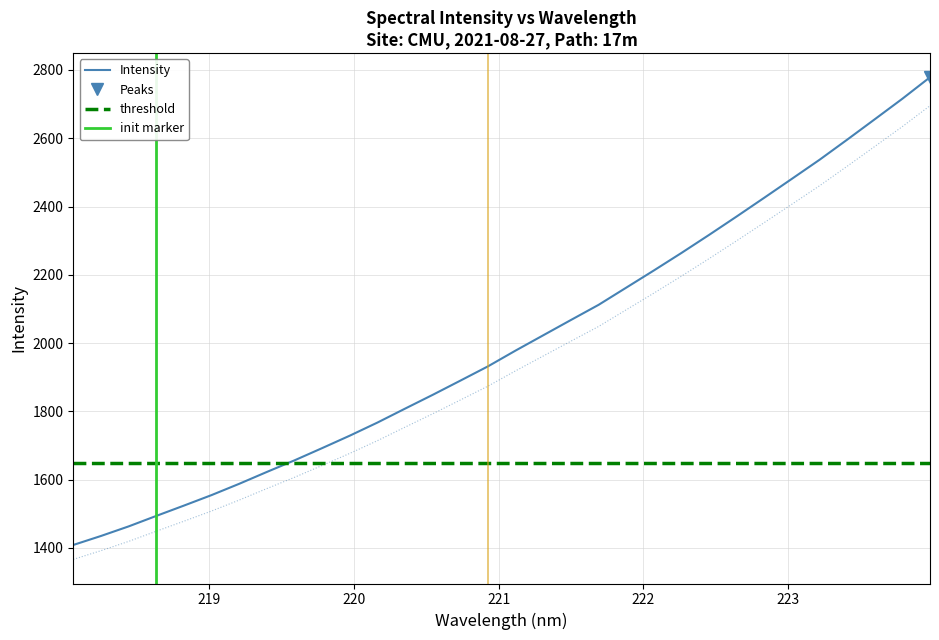

Reading right to left, transcribe all the data shown in this chart.

2778.6	2715.7	2655.6	2595.8	2537.0	2481.3	2425.9	2371.0	2316.9	2264.1	2212.8	2162.4	2112.1	2067.8	2023.1	1978.4	1932.1	1890.2	1848.7	1808.2	1767.4	1729.0	1692.6	1656.7	1622.8	1588.0	1554.9	1524.1	1493.9	1463.2	1435.1	1408.8